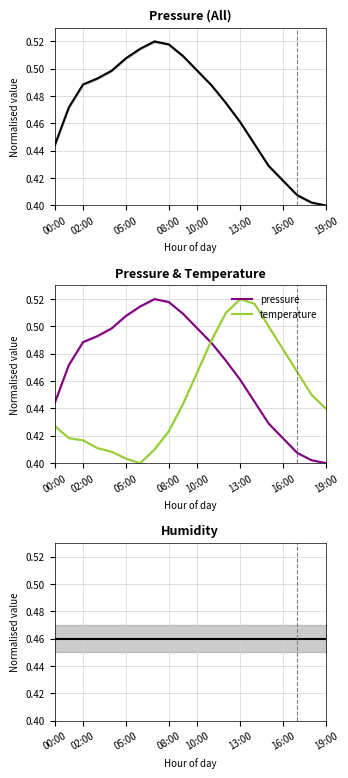

What is the minimum value shown in the chart?

0.4